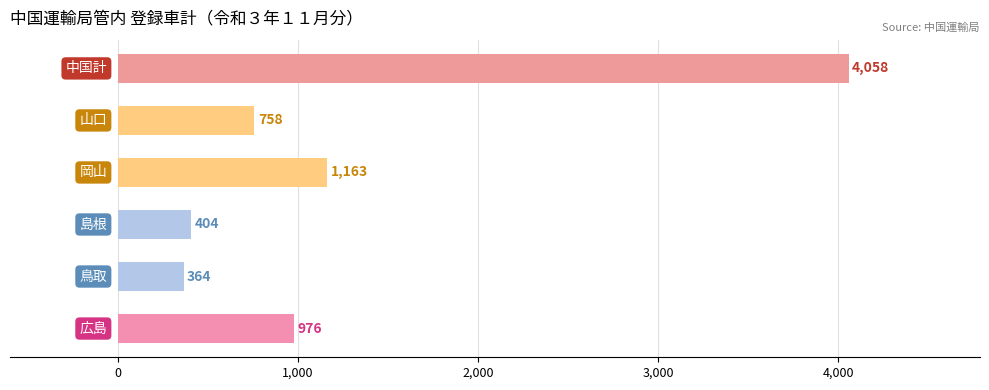

What is the minimum value shown in the chart?

364